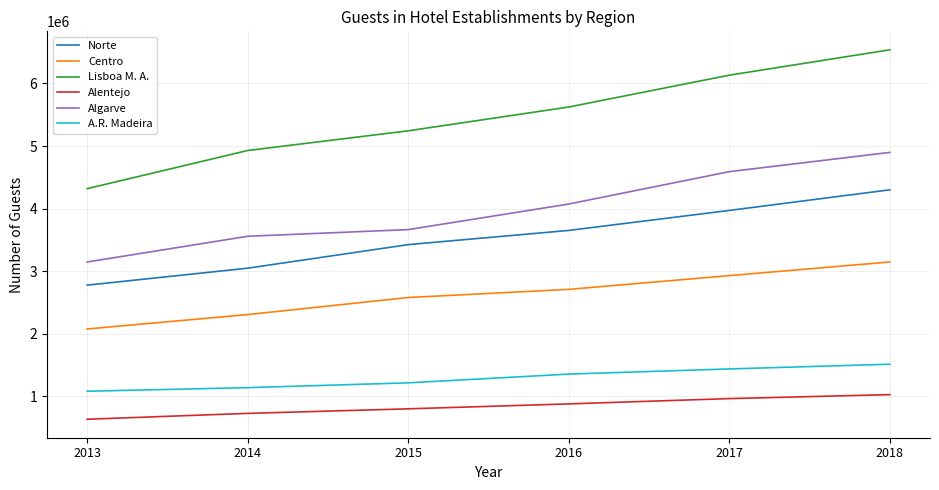

How many lines are shown in the chart?

6